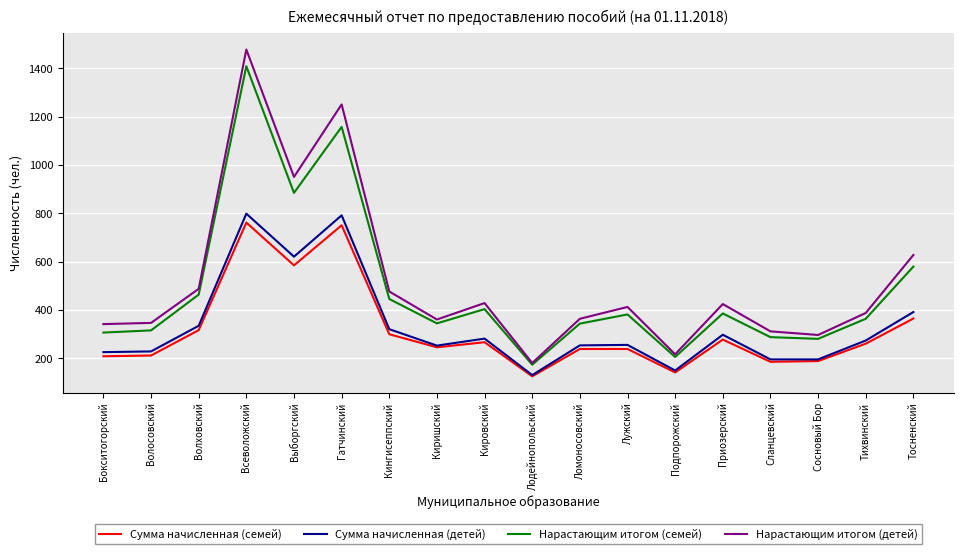

At which label is Сумма начисленная (детей) closest to 465?

Тосненский